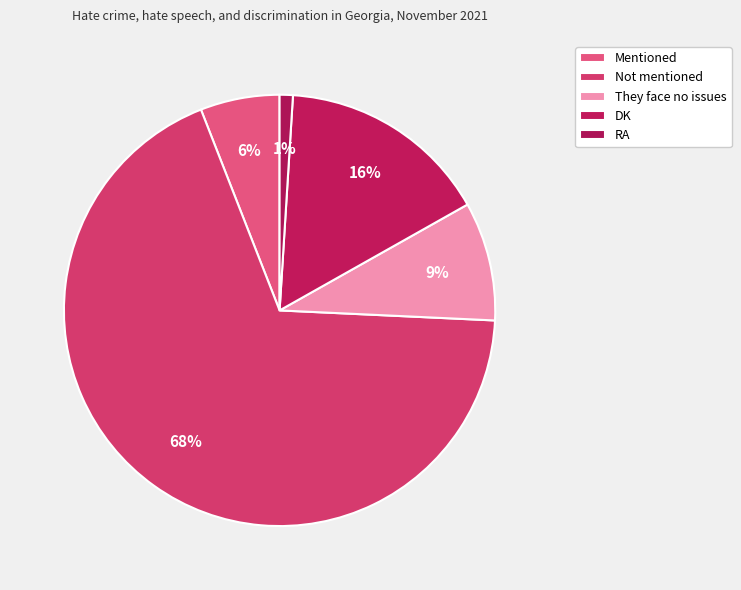

What is the change in value from Mentioned to They face no issues?

+3